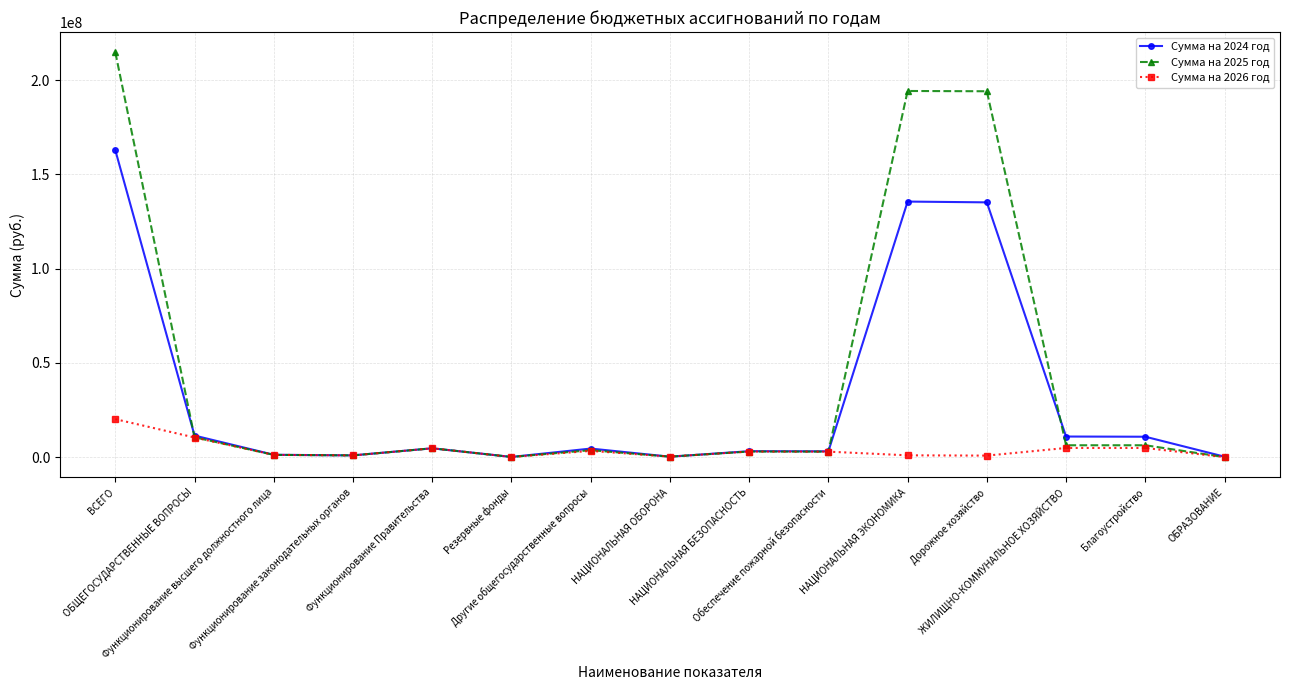

At which category does Сумма на 2024 год reach its first local peak?

Функционирование Правительства